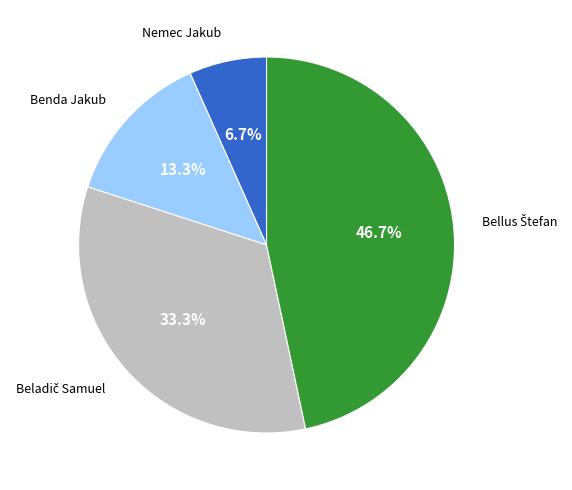

Does any single category account for the majority?

No